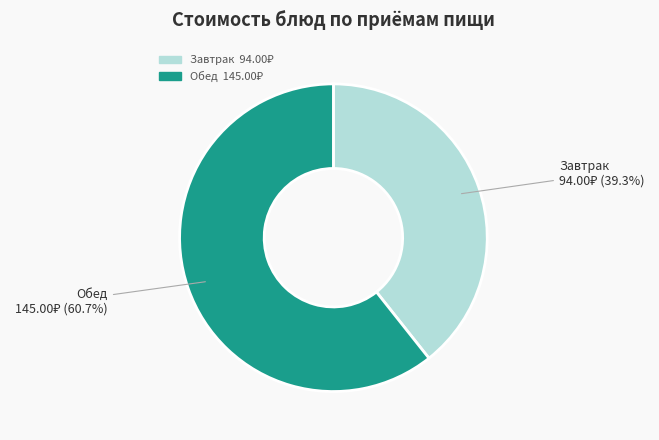

Does any single category account for the majority?

Yes